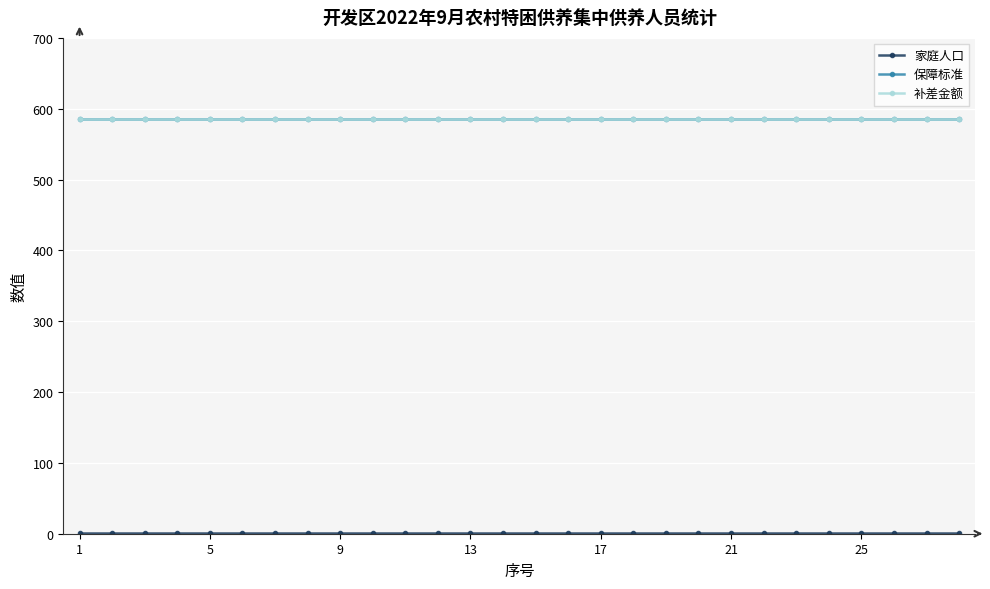

True or false: 补差金额 and 家庭人口 intersect in this chart.

False